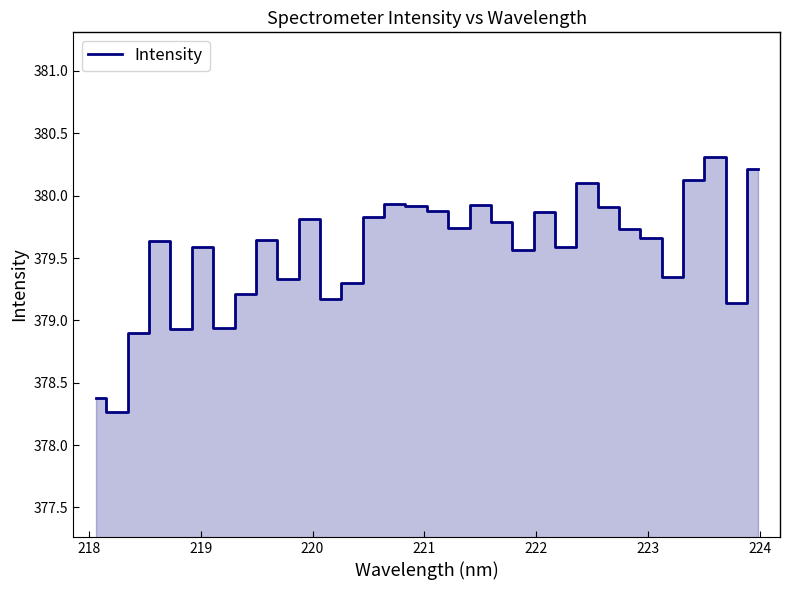

What is the difference between the maximum and minimum values?

2.0